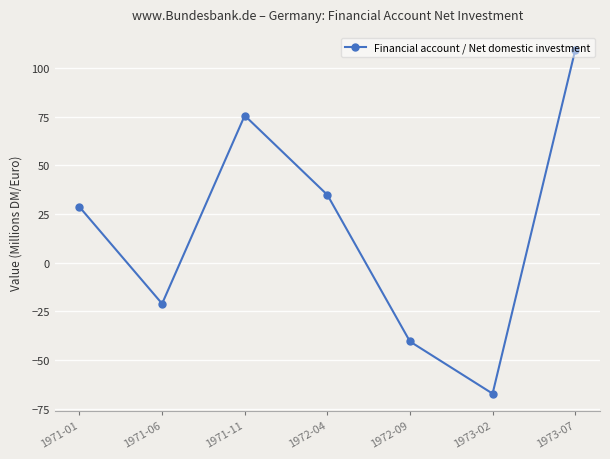

How many interior local peaks (higher than both neighbors) does the data have?

1